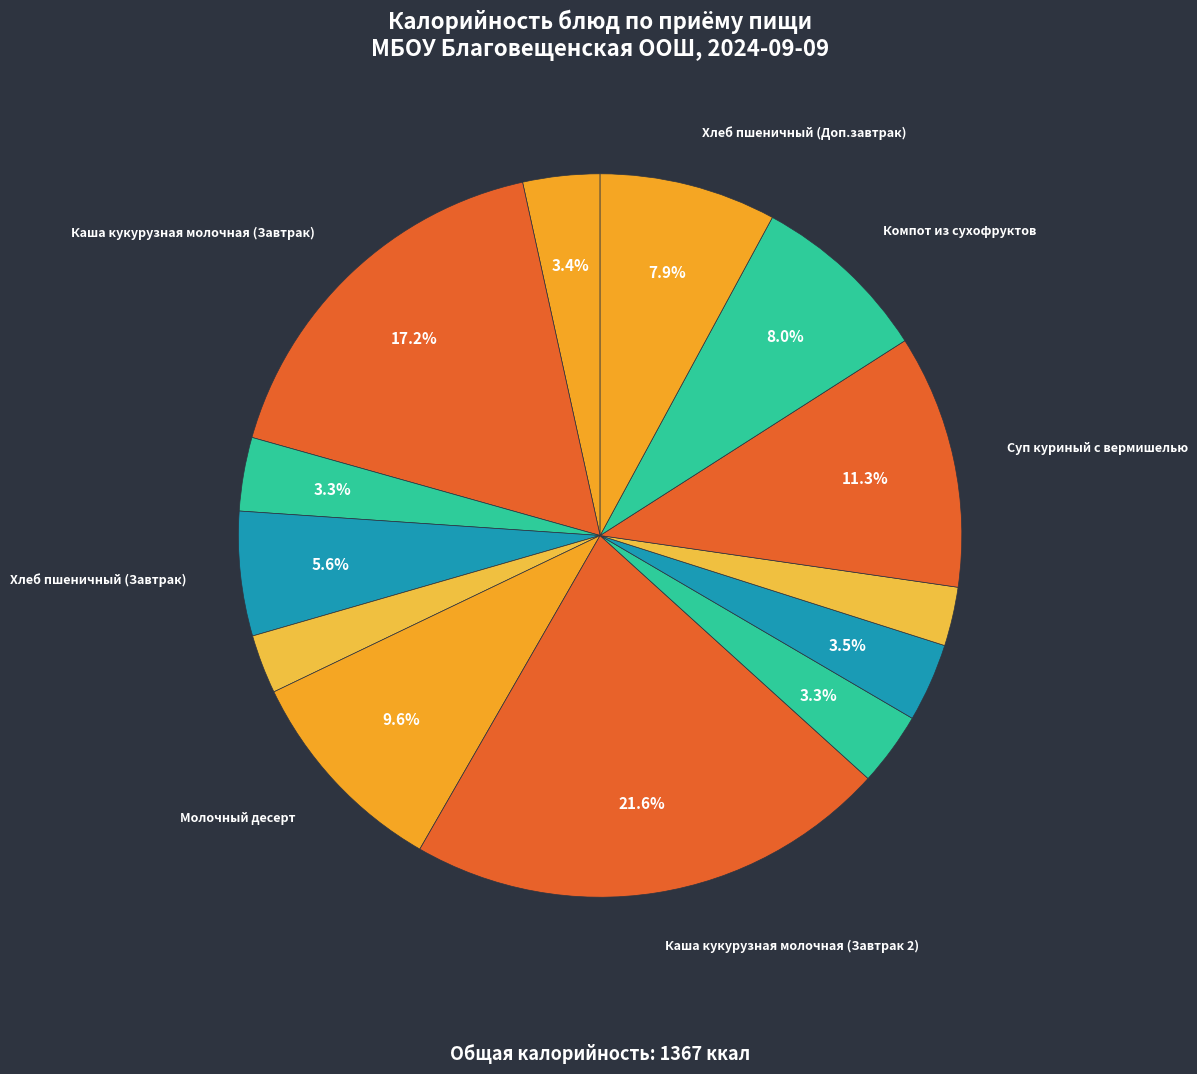

How many segments does this pie chart have?

13